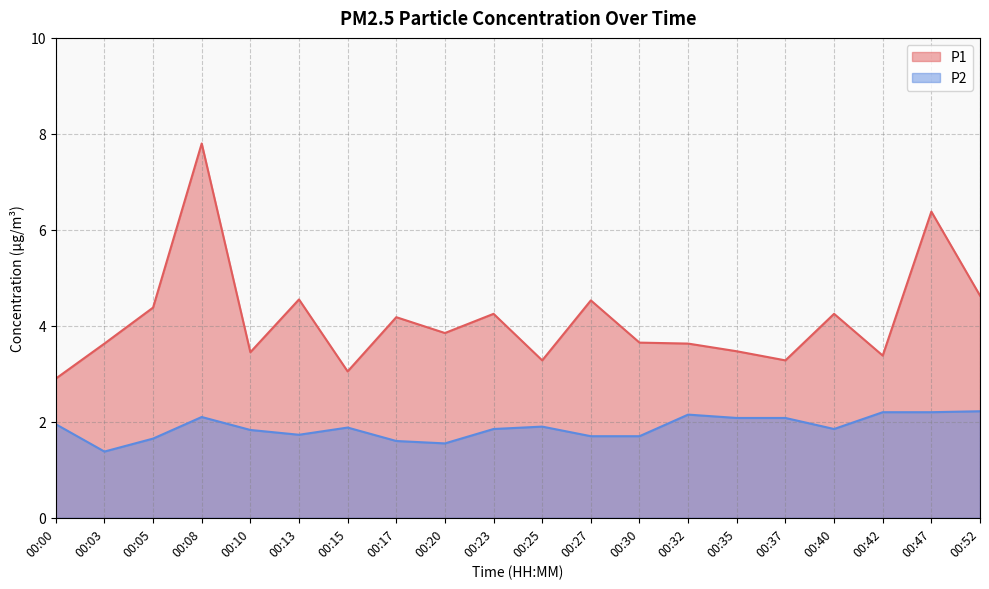

Rank the series at 00:40 from lowest to highest value.

P2, P1